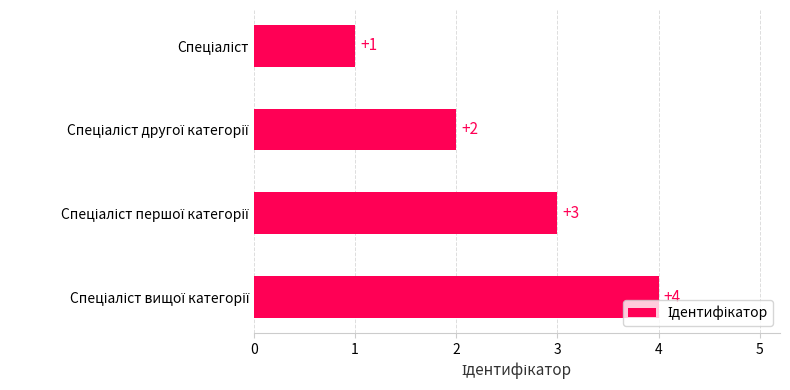

What is the maximum value shown in the chart?

4